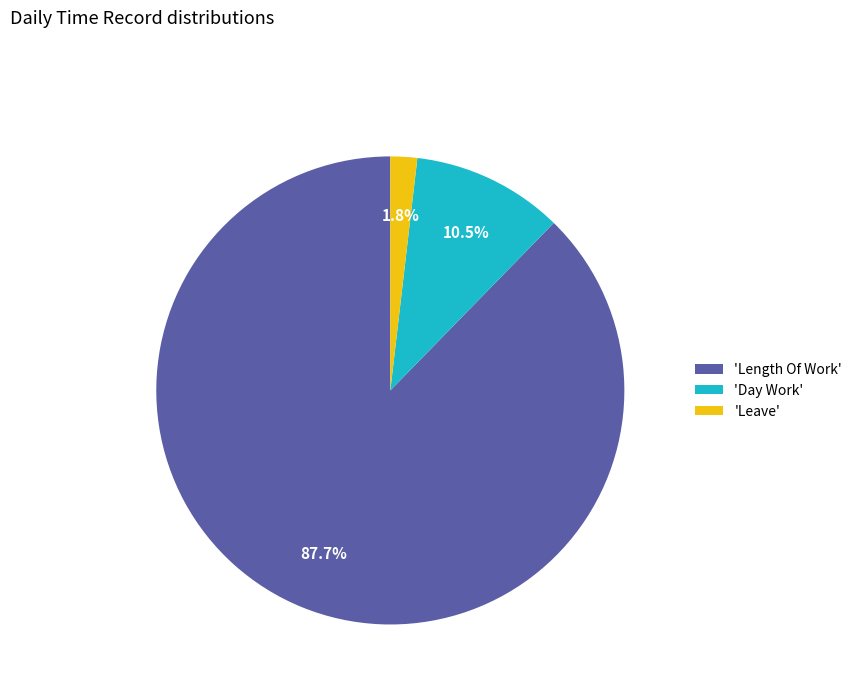

What portion of the pie excludes 'Day Work'?

89.5%